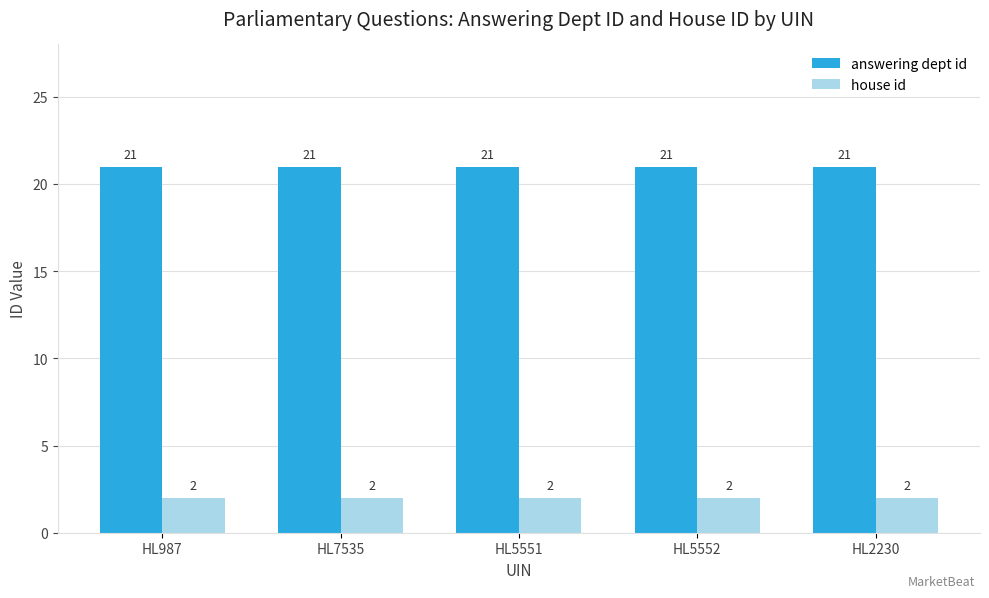

How many bars are there in each group?

2